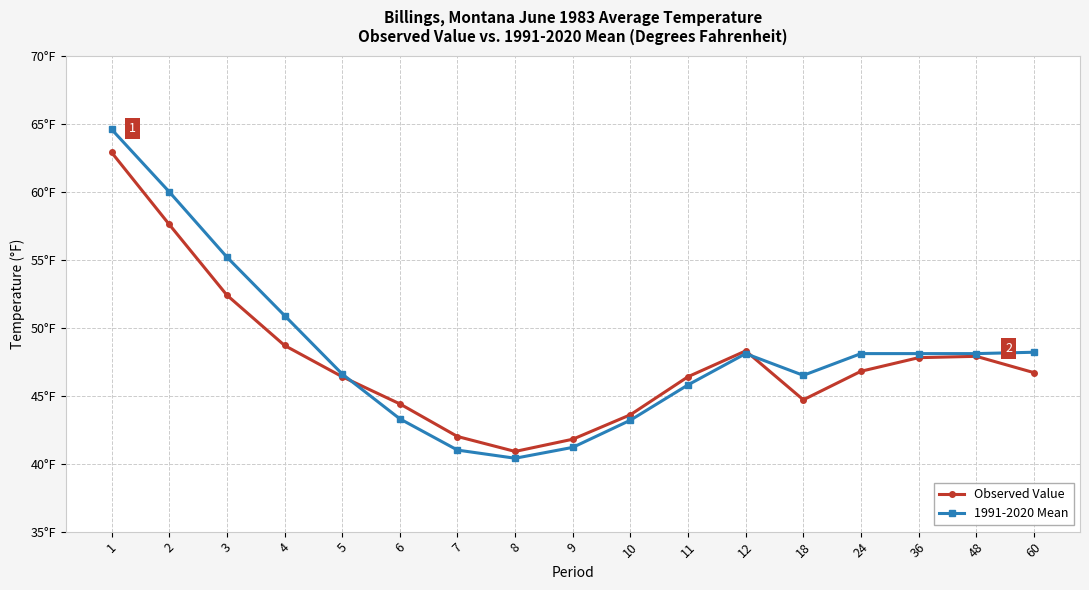

What are all the series names shown in the legend?

Observed Value, 1991-2020 Mean